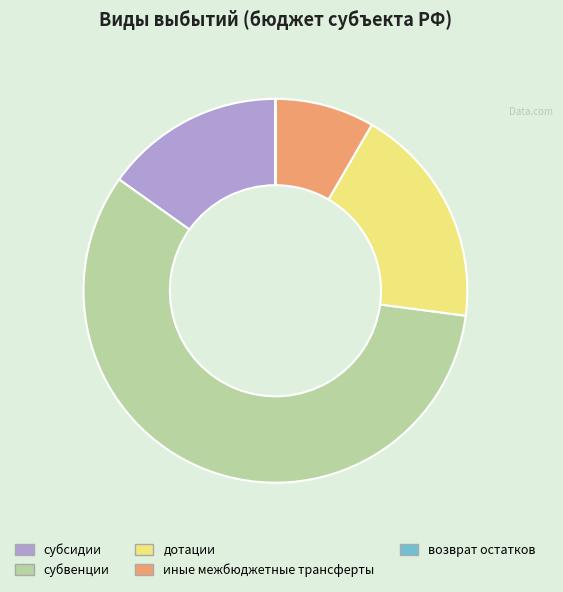

What is the majority slice?

субвенции